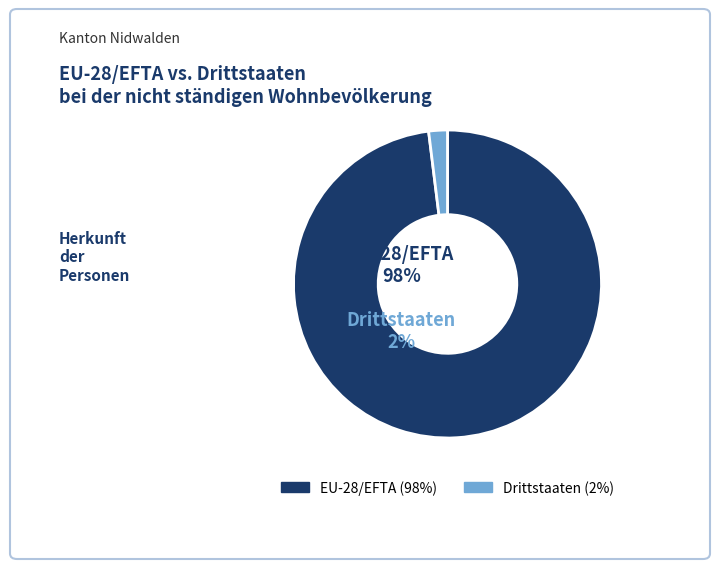

Which slice is the largest?

EU-28/EFTA